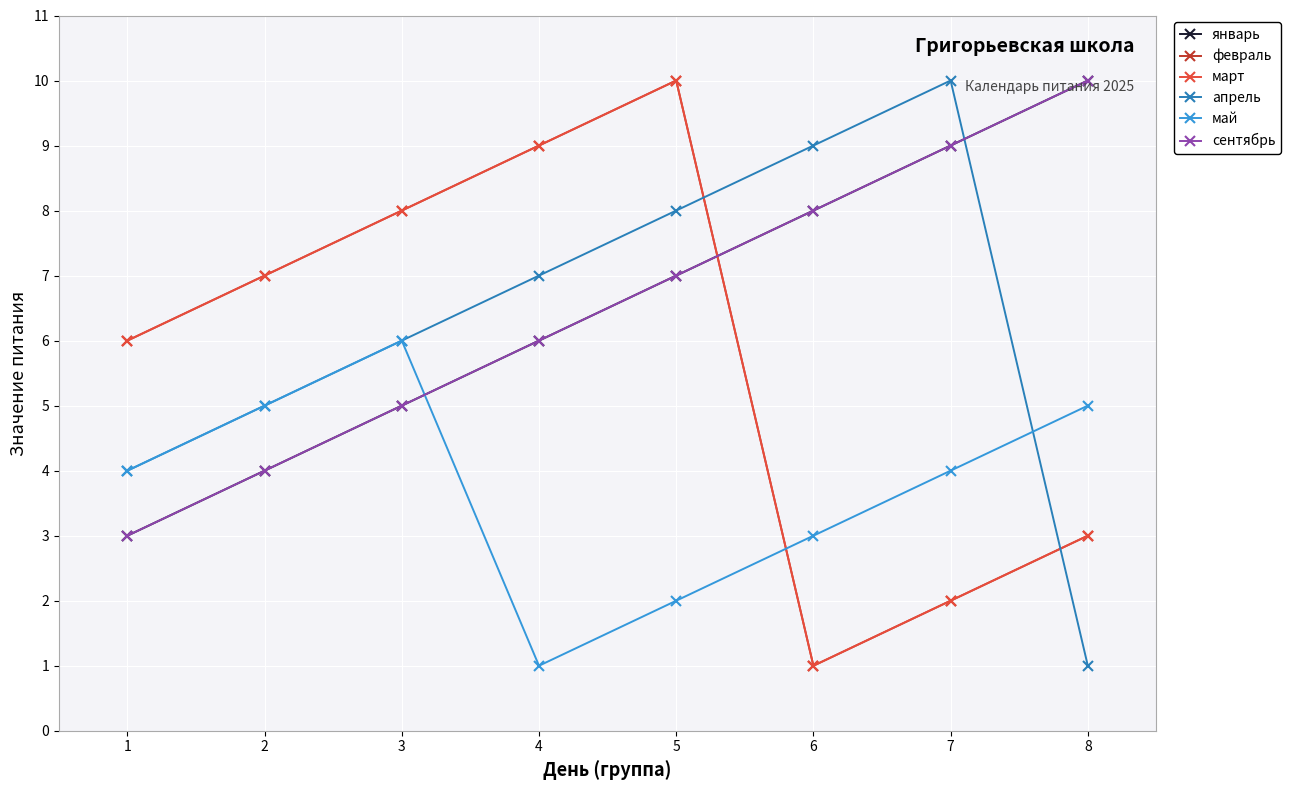

What is the difference between the highest and lowest values at 6?

8